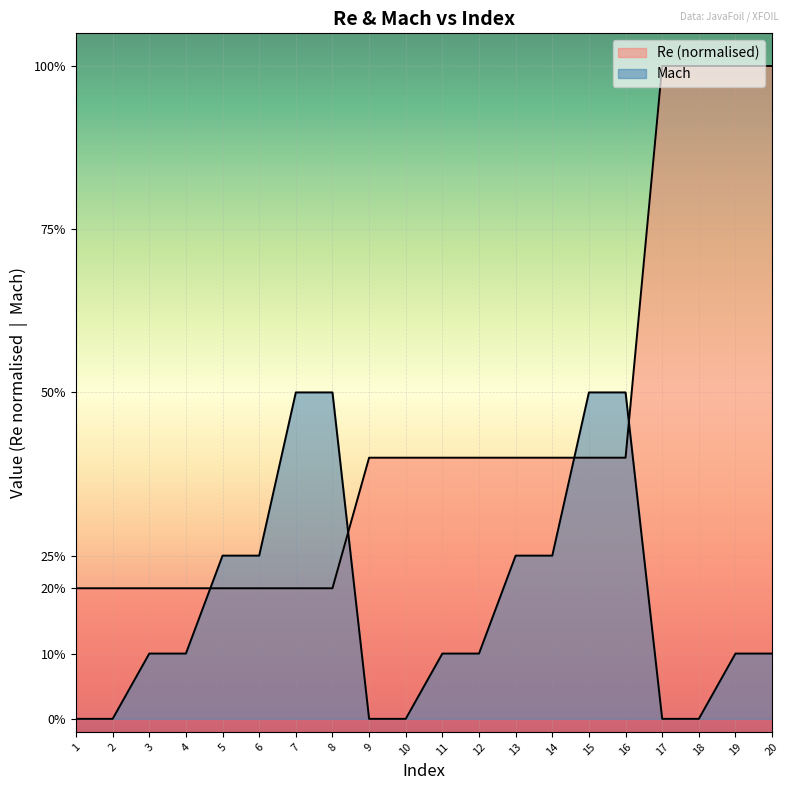

Reading left to right, transcribe all the data shown in this chart.

Re (normalized): 1=0.2	2=0.2	3=0.2	4=0.2	5=0.2	6=0.2	7=0.2	8=0.2	9=0.4	10=0.4	11=0.4	12=0.4	13=0.4	14=0.4	15=0.4	16=0.4	17=1.0	18=1.0	19=1.0	20=1.0
Mach: 1=0.0	2=0.0	3=0.1	4=0.1	5=0.2	6=0.2	7=0.5	8=0.5	9=0.0	10=0.0	11=0.1	12=0.1	13=0.2	14=0.2	15=0.5	16=0.5	17=0.0	18=0.0	19=0.1	20=0.1